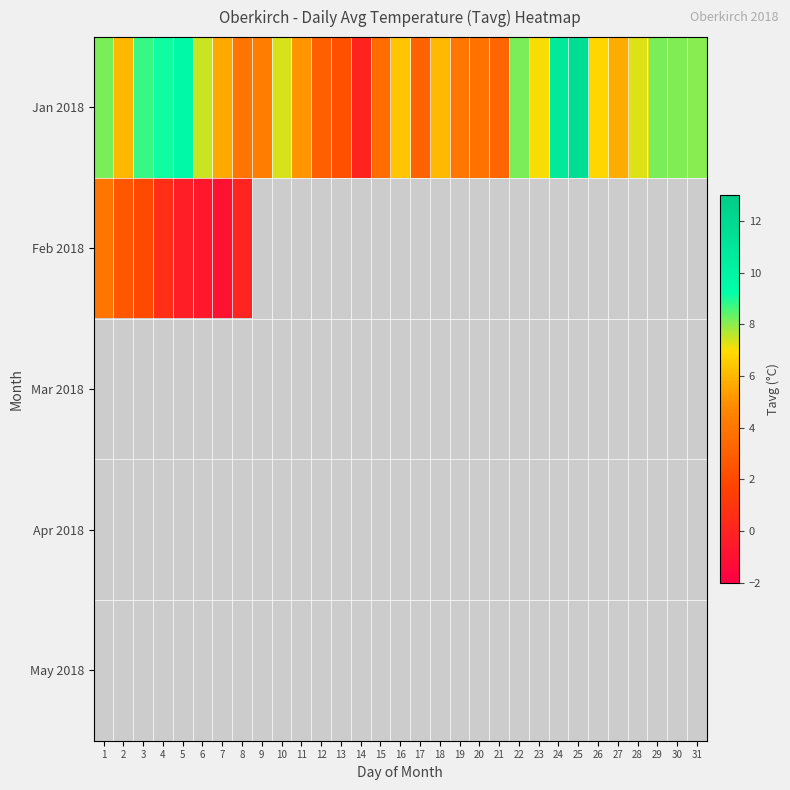

Between 24 and 5, which is larger?

24